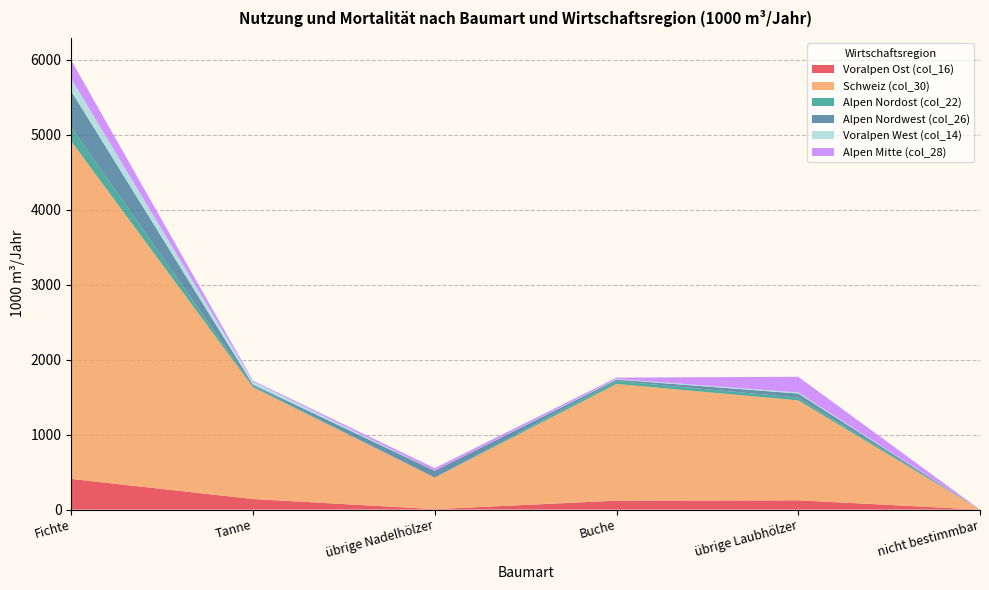

Reading right to left, transcribe all the data shown in this chart.

Voralpen Ost (col_16): nicht bestimmbar=0	übrige Laubhölzer=124	Buche=119	übrige Nadelhölzer=6	Tanne=141	Fichte=409
Schweiz (col_30): nicht bestimmbar=0	übrige Laubhölzer=1332	Buche=1556	übrige Nadelhölzer=420	Tanne=1488	Fichte=4500
Alpen Nordost (col_22): nicht bestimmbar=0	übrige Laubhölzer=37	Buche=39	übrige Nadelhölzer=2	Tanne=14	Fichte=186
Alpen Nordwest (col_26): nicht bestimmbar=0	übrige Laubhölzer=54	Buche=19	übrige Nadelhölzer=90	Tanne=22	Fichte=483
Voralpen West (col_14): nicht bestimmbar=0	übrige Laubhölzer=15	Buche=8	übrige Nadelhölzer=1	Tanne=43	Fichte=167
Alpen Mitte (col_28): nicht bestimmbar=0	übrige Laubhölzer=209	Buche=19	übrige Nadelhölzer=34	Tanne=11	Fichte=244